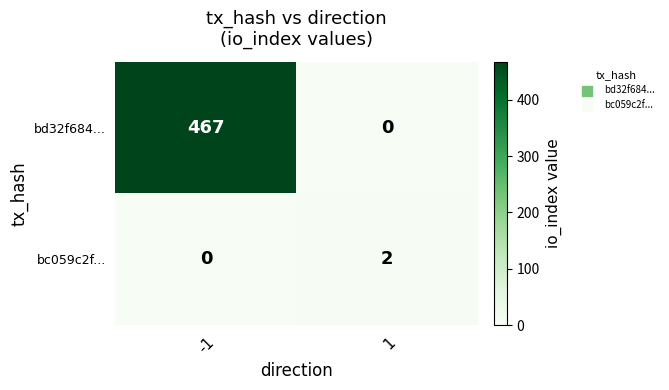

The value of bd32f684... at -1 is 799. True or false?

False